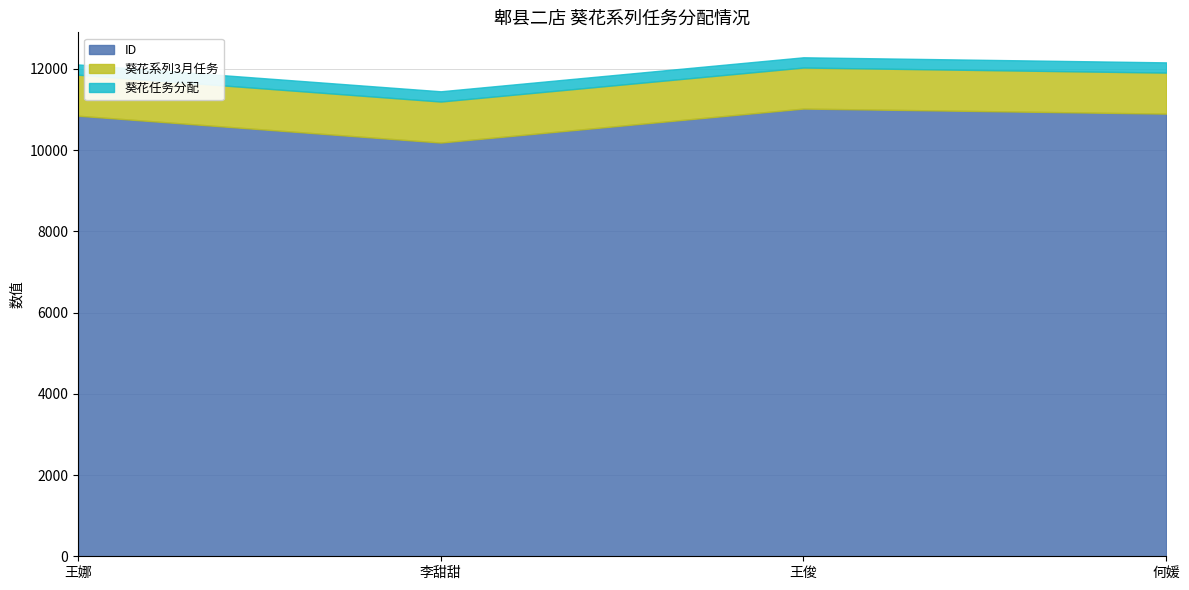

Is it true that ID equals 10847.0 at 王娜?

True